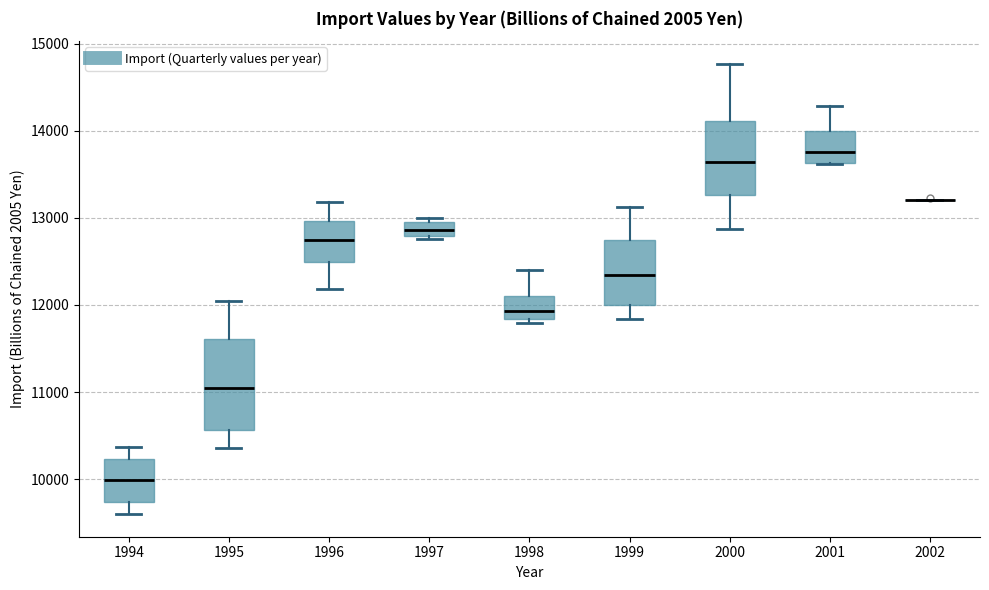

Where does the median line of the box at x = 1998 sit on the y-axis? The values are not printed on the chart, so give them approximately, as read against the axis.

11900